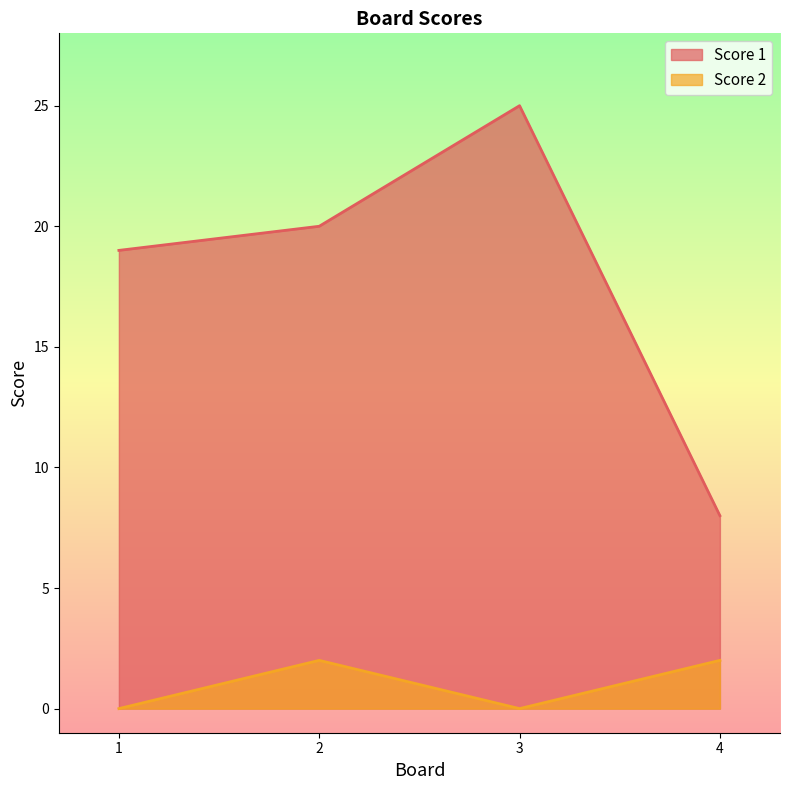

At which category does the chart reach its minimum across all series?

1